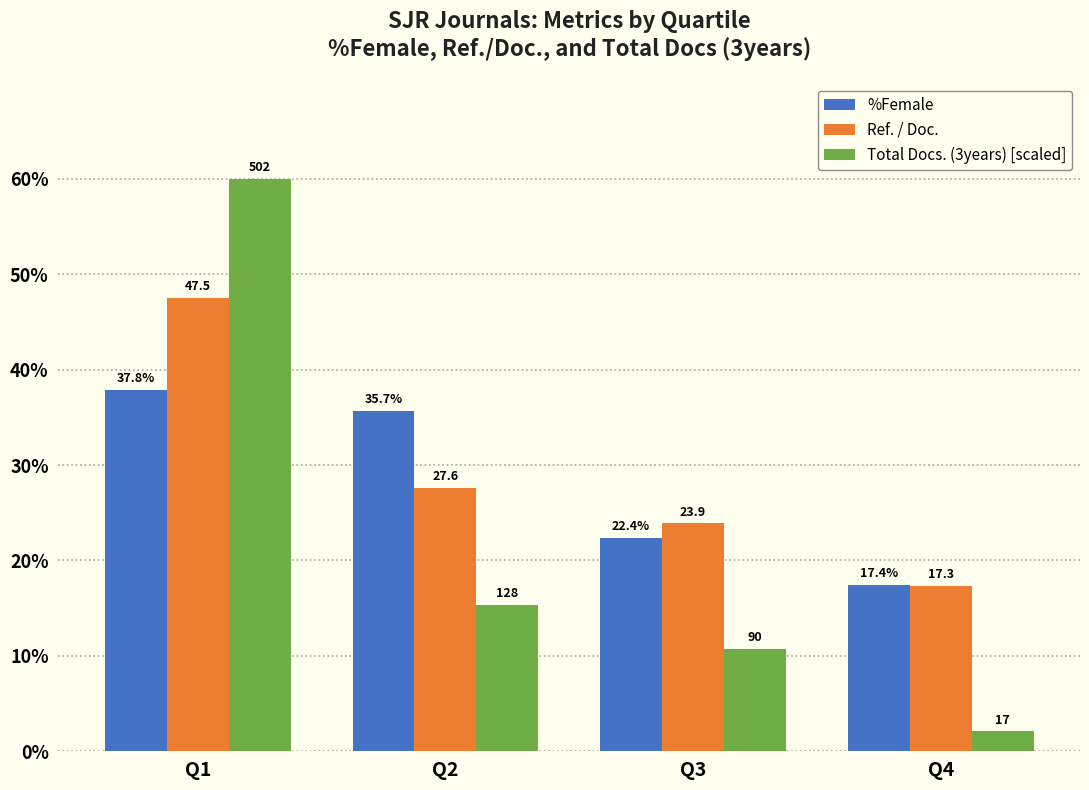

Which category has the lowest value in the Total Docs. (3years) [scaled] series?

Q4